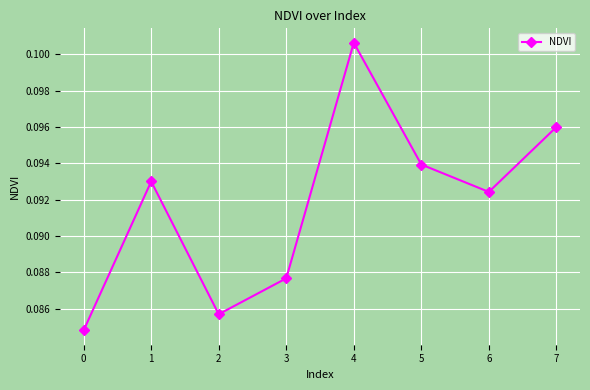

Where is the first local minimum?

2